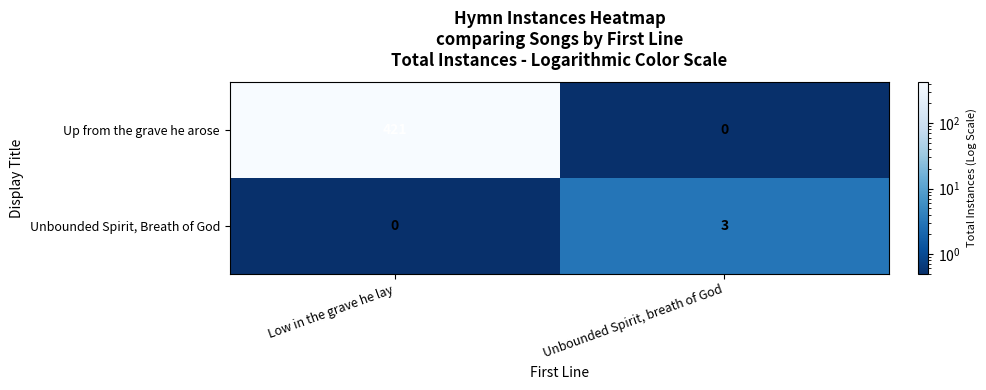

The value of Unbounded Spirit, Breath of God at Unbounded Spirit, breath of God is 1. True or false?

False